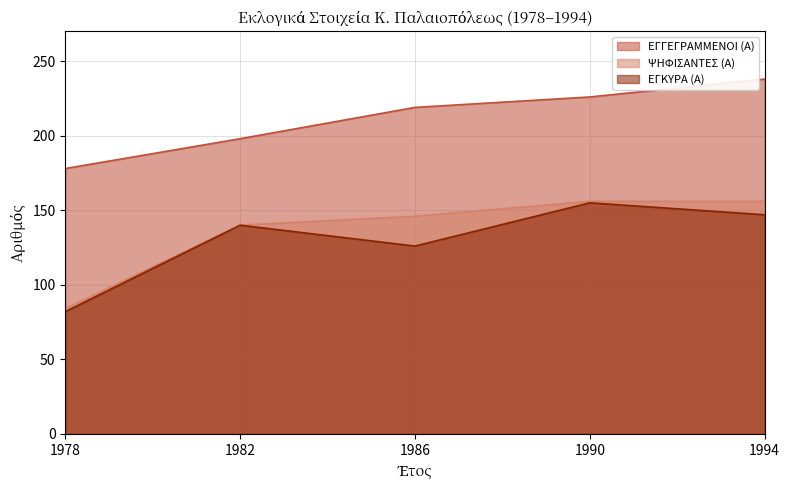

List the series in order of their peak value, lowest first.

ΕΓΚΥΡΑ (Α), ΨΗΦΙΣΑΝΤΕΣ (Α), ΕΓΓΕΓΡΑΜΜΕΝΟΙ (Α)